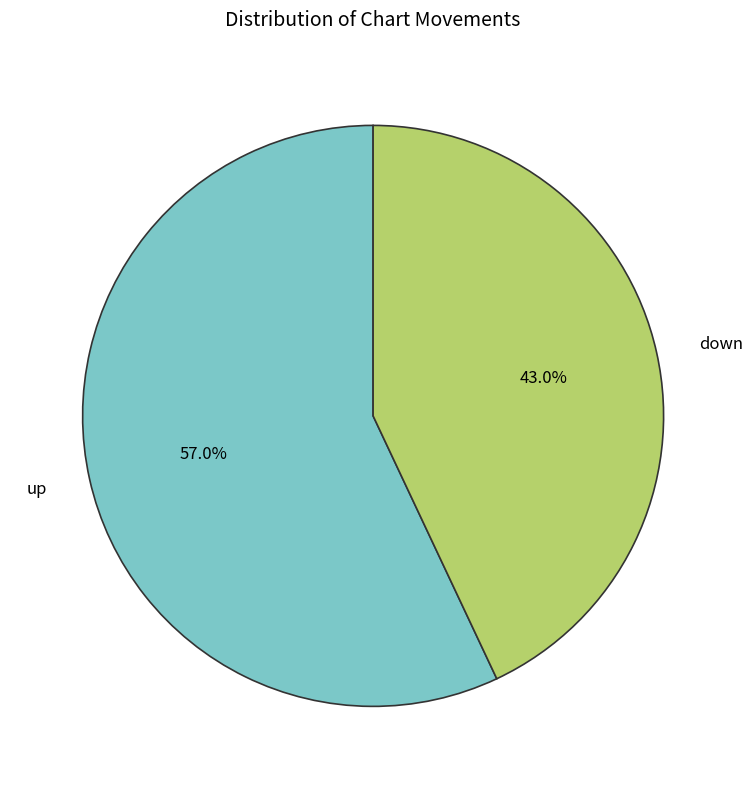

True or false: up accounts for 62% of the total.

False